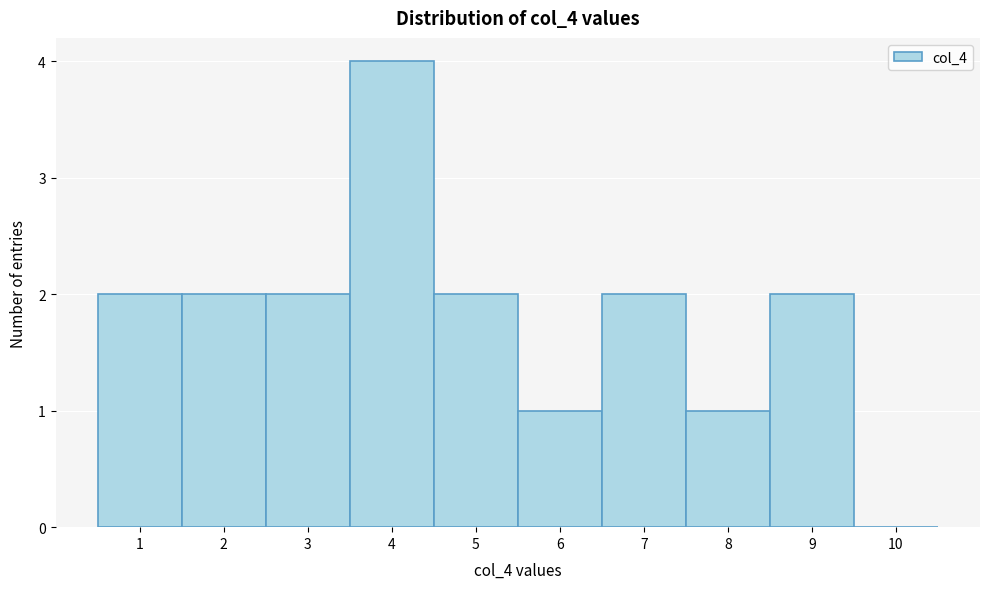

Over which range of the x-axis is the bar tallest?

3.5 to 4.5